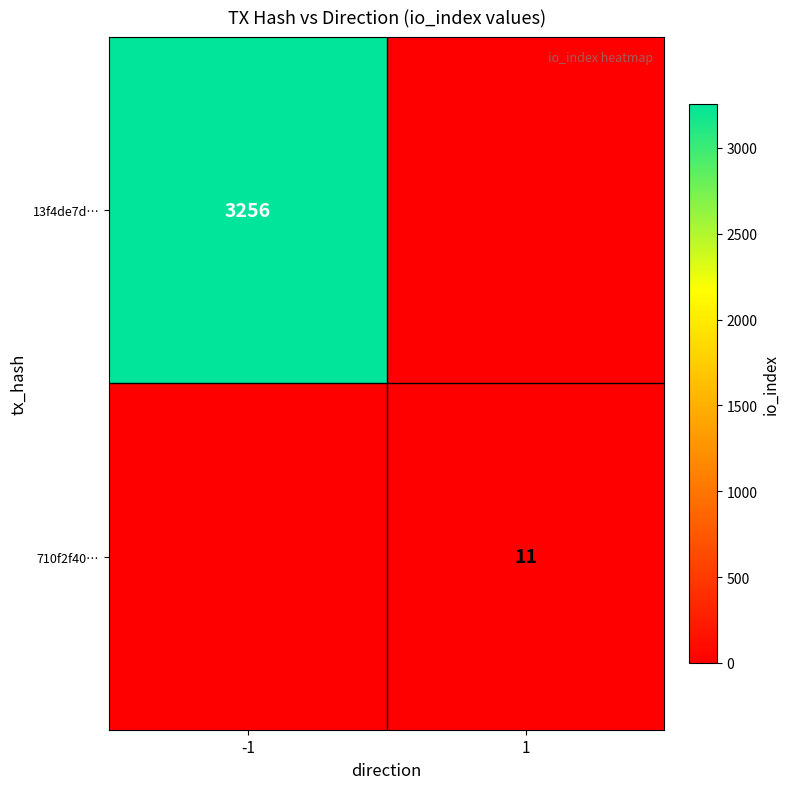

The 13f4de7d… series shows 3256 at -1. True or false?

True